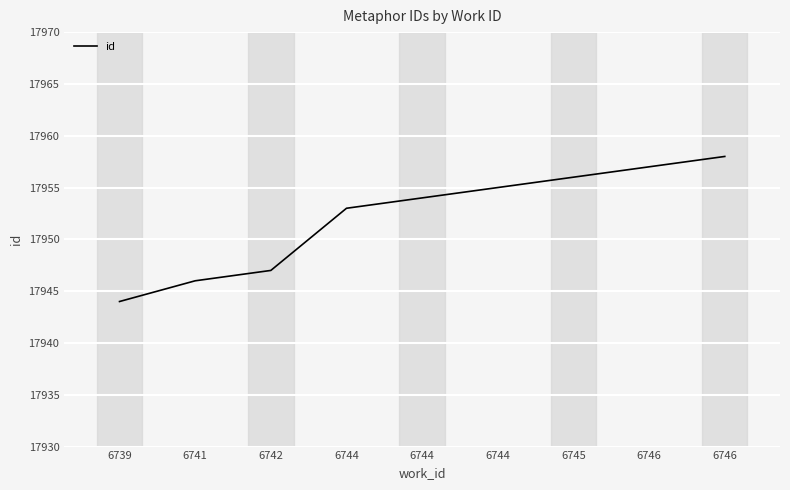

Reading left to right, extract all data points from this chart.

17944	17946	17947	17953	17954	17955	17956	17957	17958